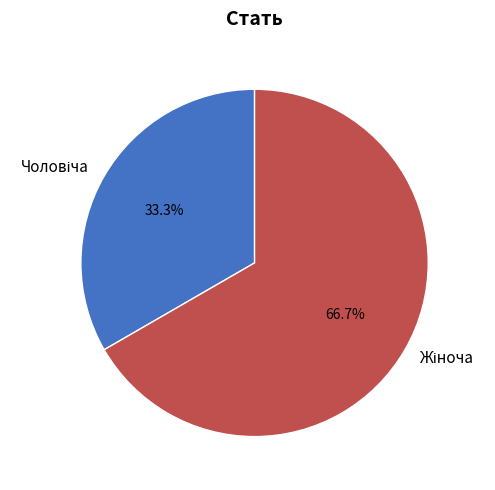

Is there any slice that represents more than half of the pie?

Yes